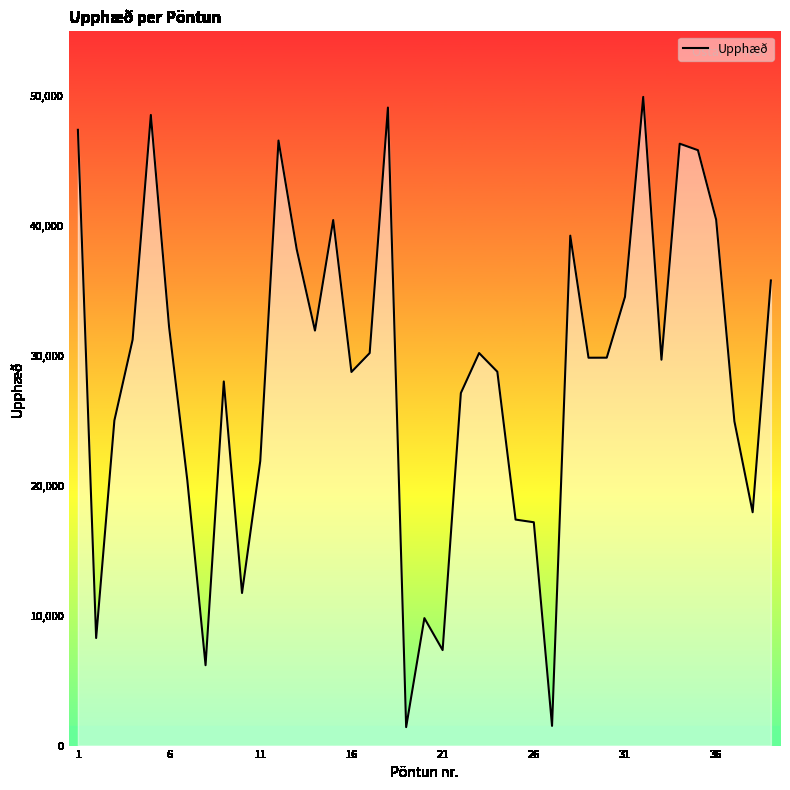

What is the greatest value displayed?

49954